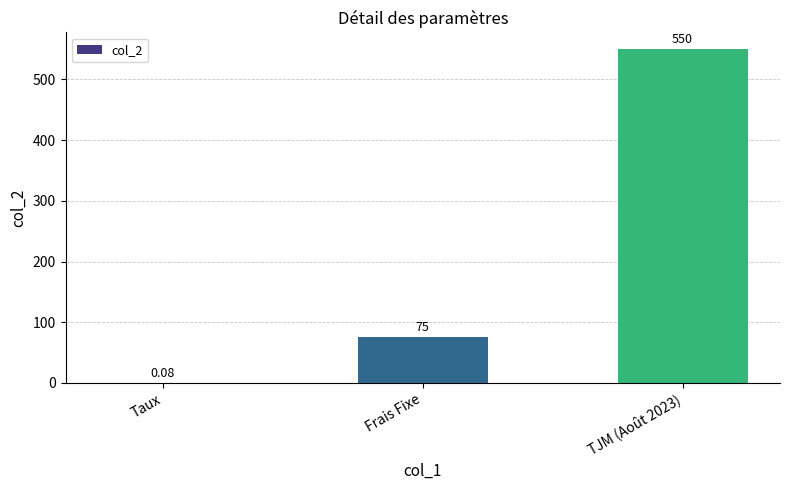

What is the sum of the values at Taux and TJM (Août 2023)?

550.1